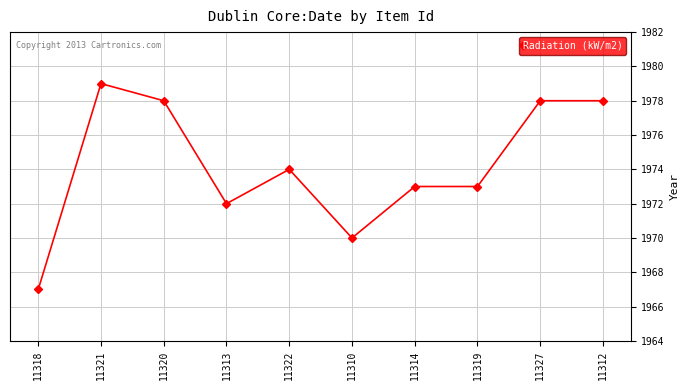

Does the chart display data point markers on the line(s)?

Yes